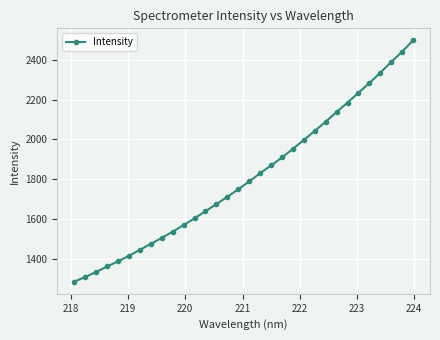

Is this an area chart (filled region under the line)?

No